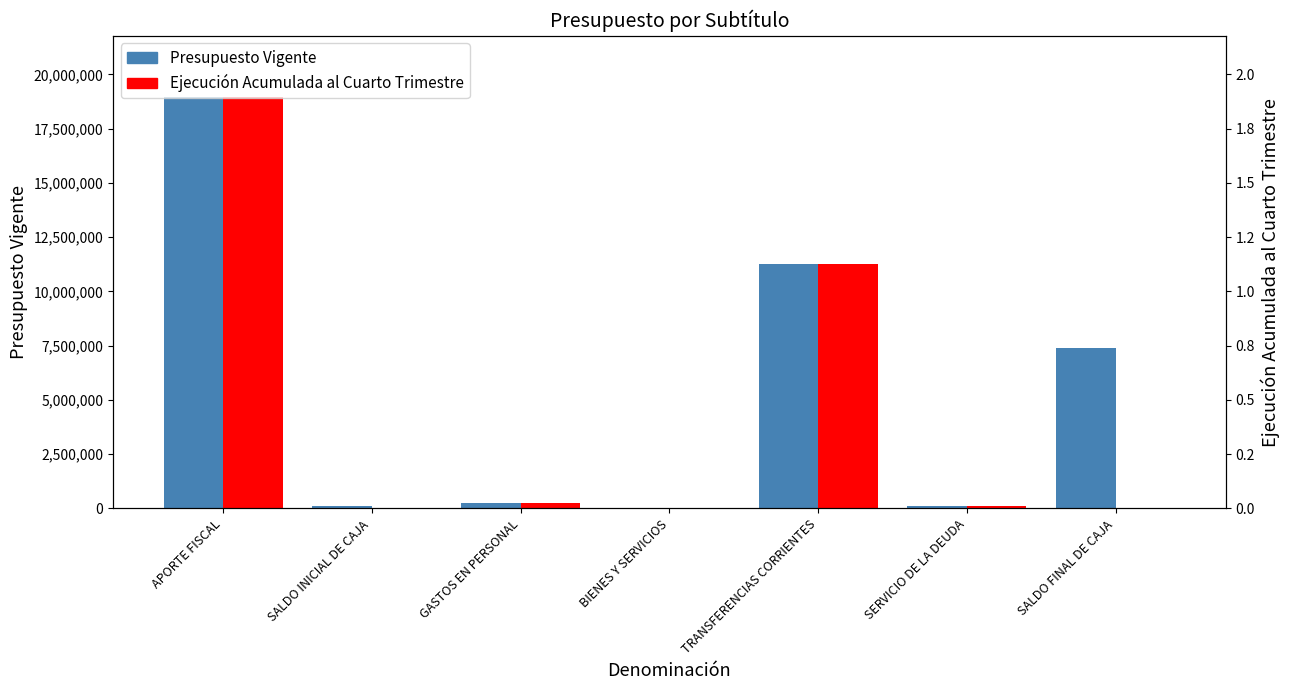

What is the label of the 7th bar from the left?

SALDO FINAL DE CAJA